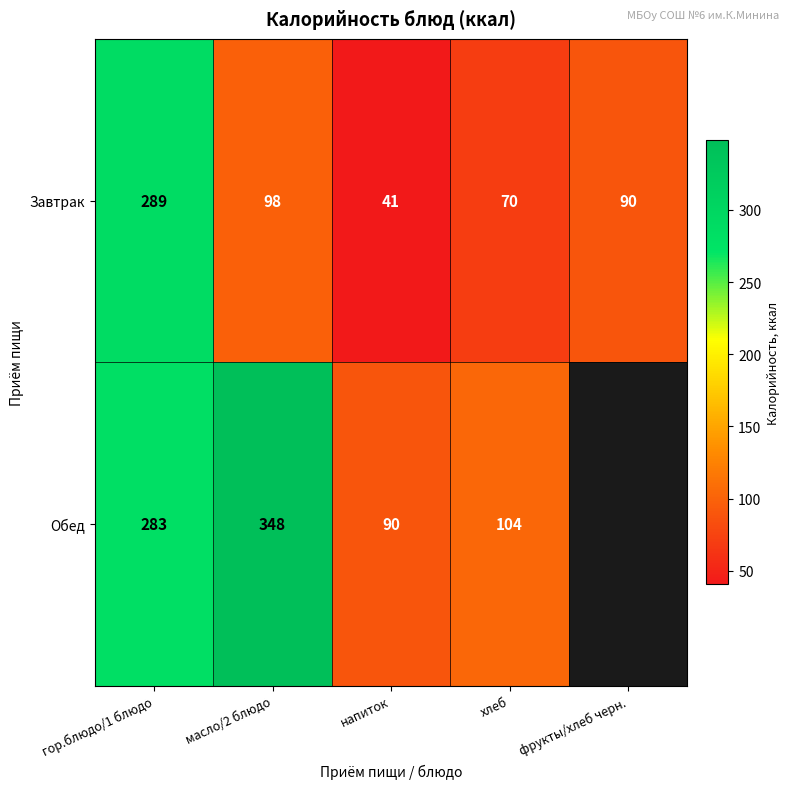

What is the minimum value shown in the chart?

41.0